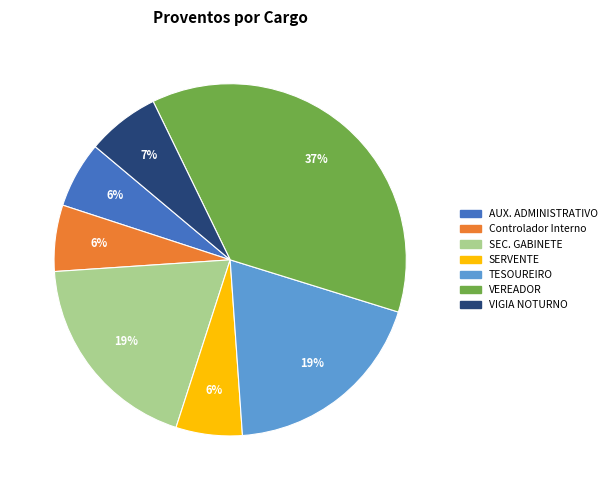

Which category has the biggest portion of the pie?

VEREADOR